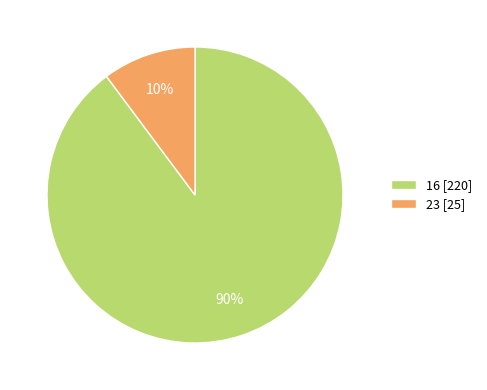

To the nearest percent, what portion does 16 represent?

90%